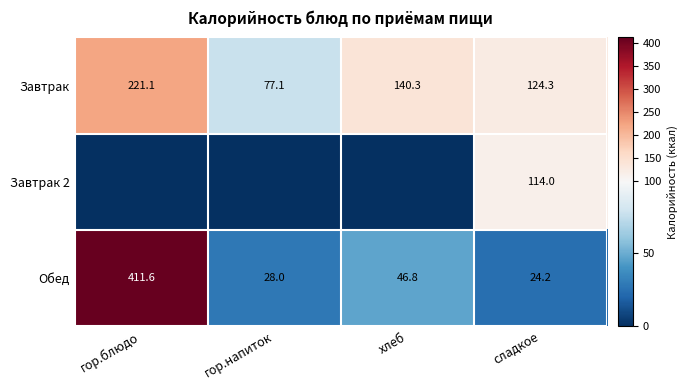

What is the difference between the highest and lowest values at гор.напиток?

77.1